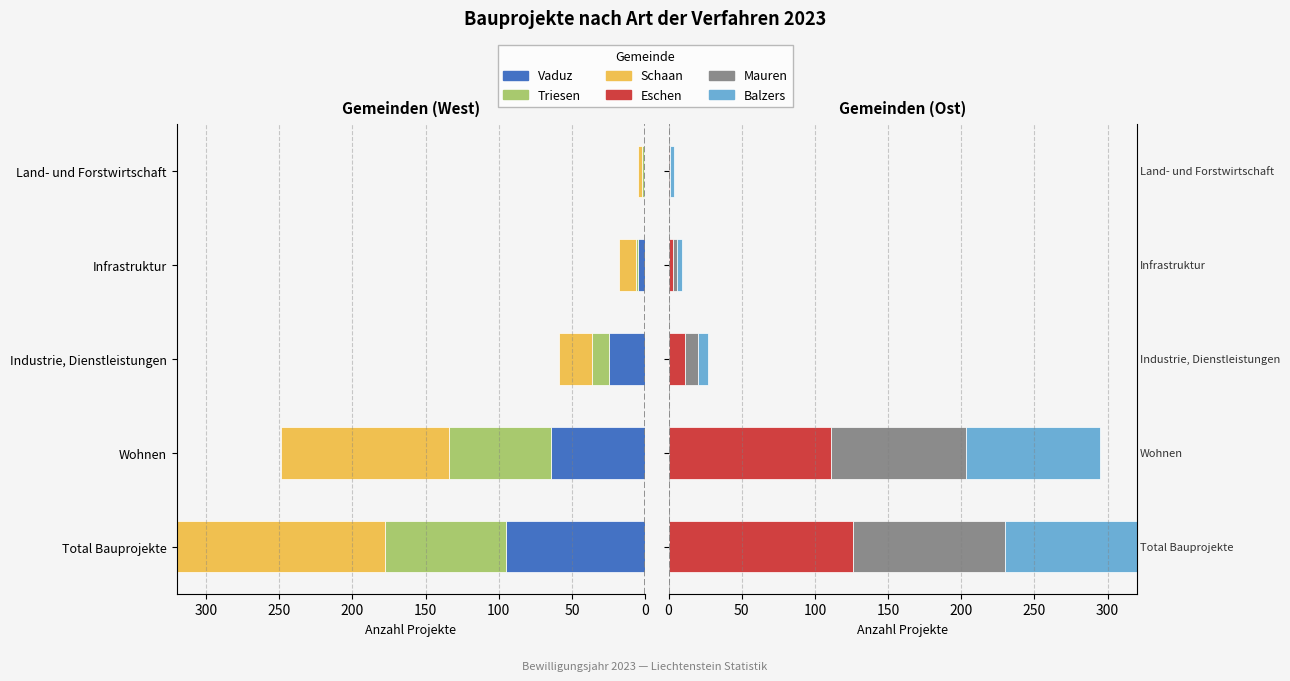

Count the number of categories in the chart.

5